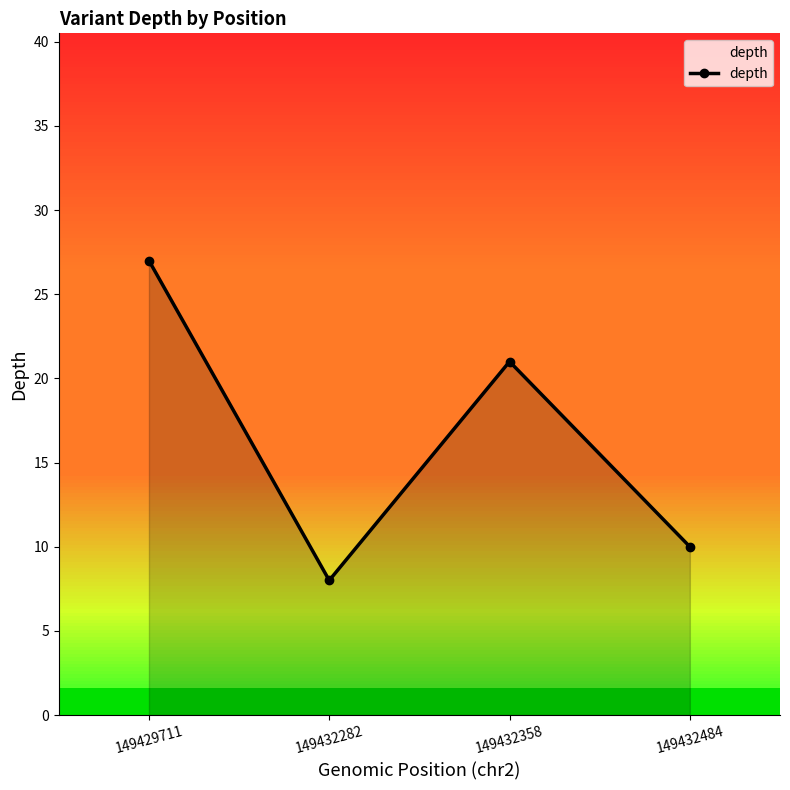

List the labels in order of value, smallest first.

149432282, 149432484, 149432358, 149429711